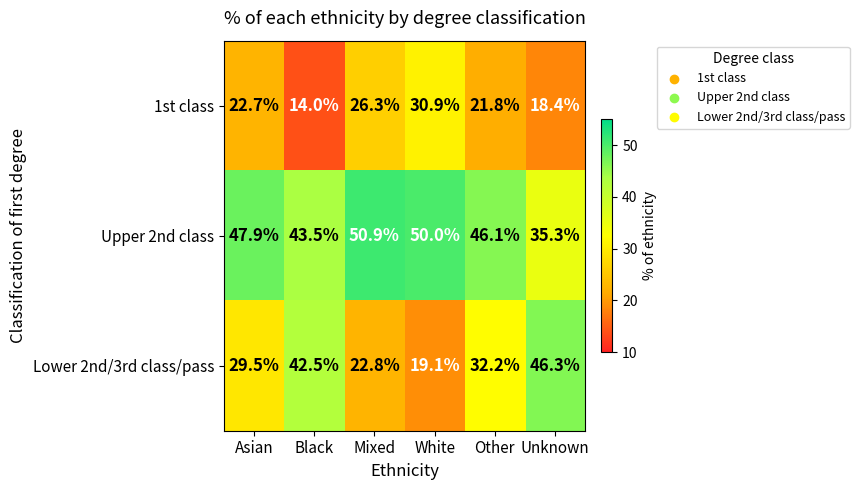

What is the difference between the Lower 2nd/3rd class/pass values at Asian and Black?

13.0